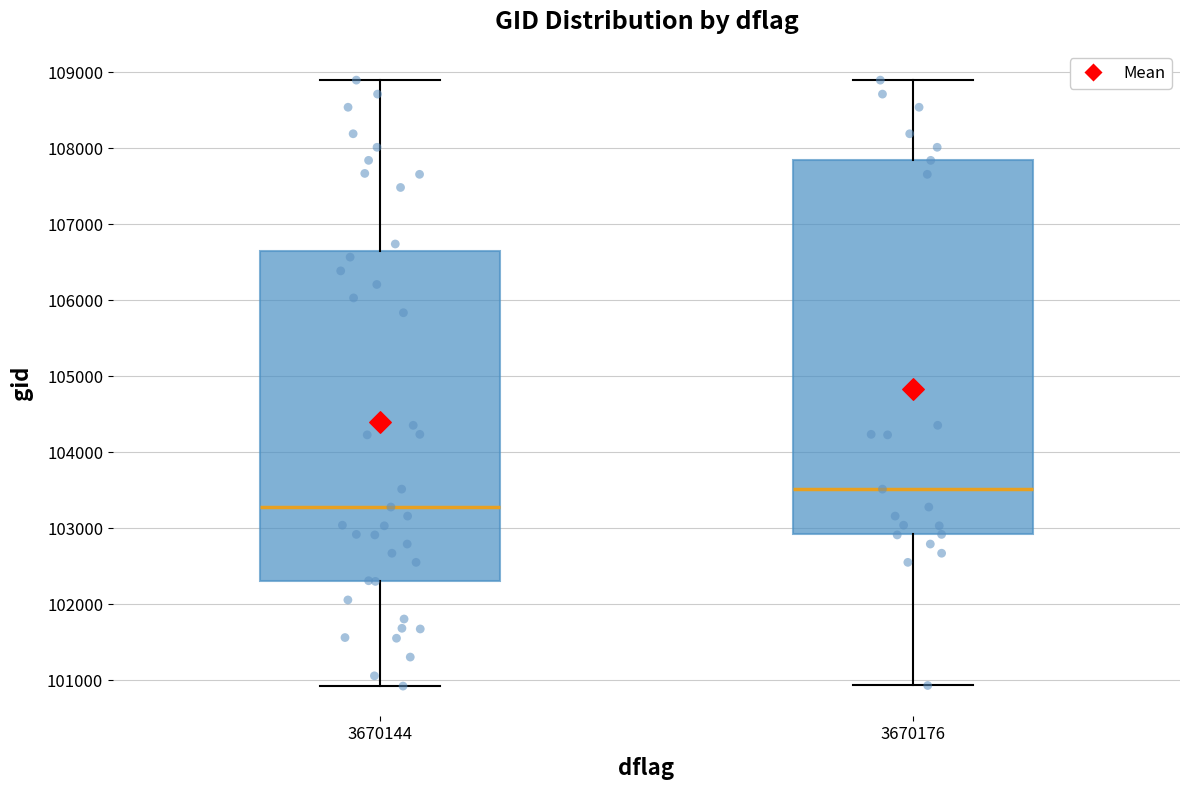

Comparing the boxes themselves (not the whiskers), which one is the tallest?

3670176